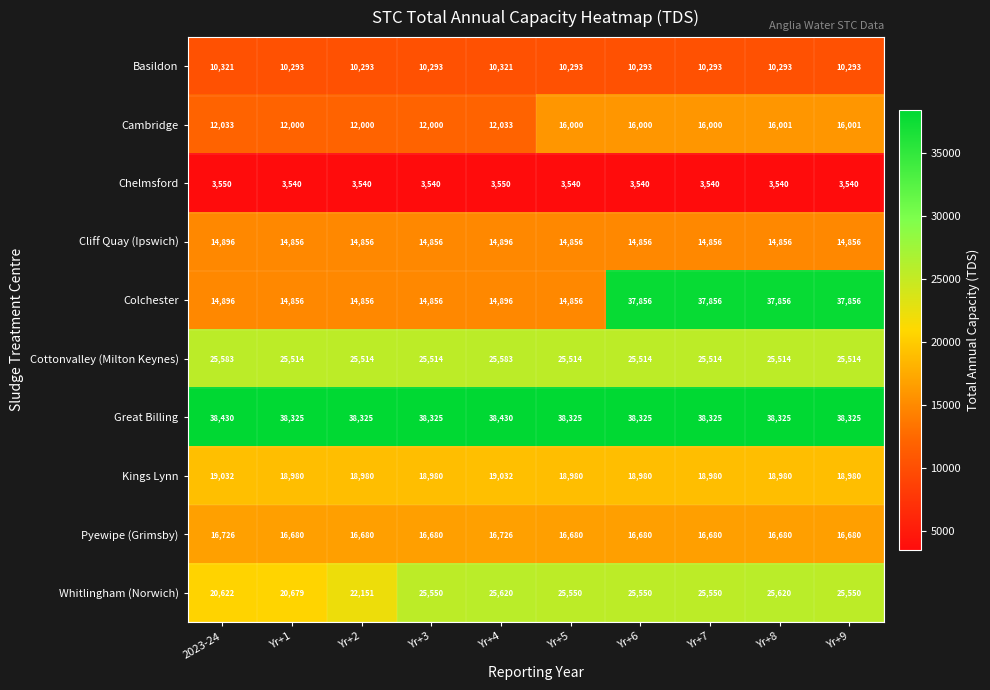

What is the average value of the Whitlingham (Norwich) series?

24244